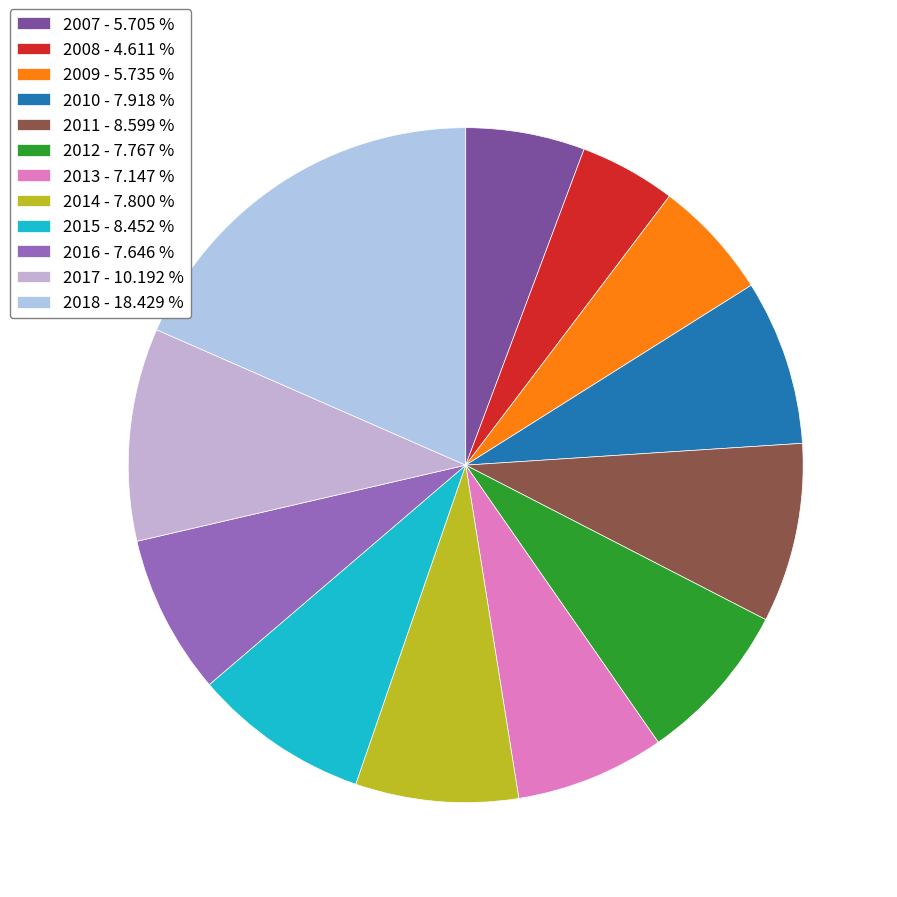

To the nearest percent, what is the combined percentage of 2012 and 2017?

18%